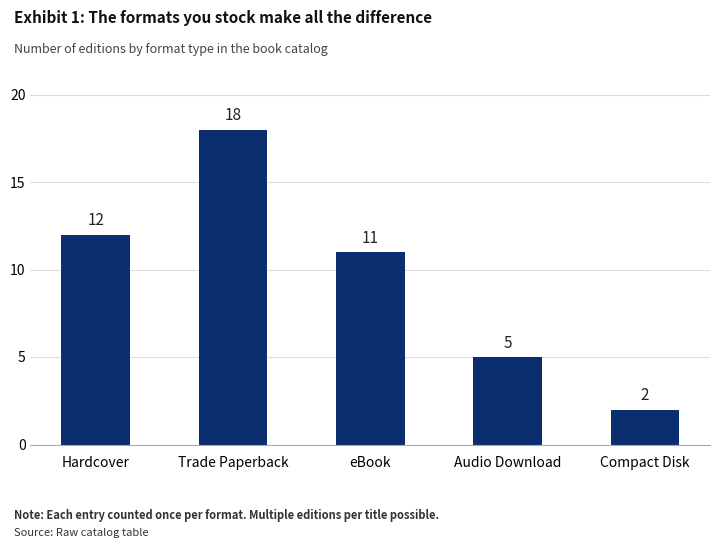

Rank the categories by value from lowest to highest.

Compact Disk, Audio Download, eBook, Hardcover, Trade Paperback